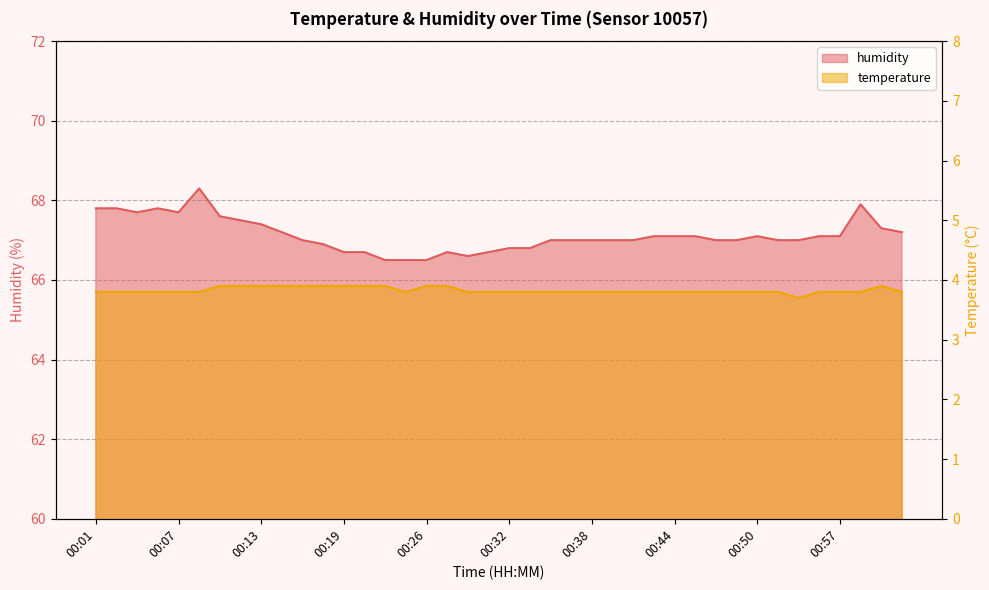

Which series changed the most between 00:30 and 00:44?

humidity